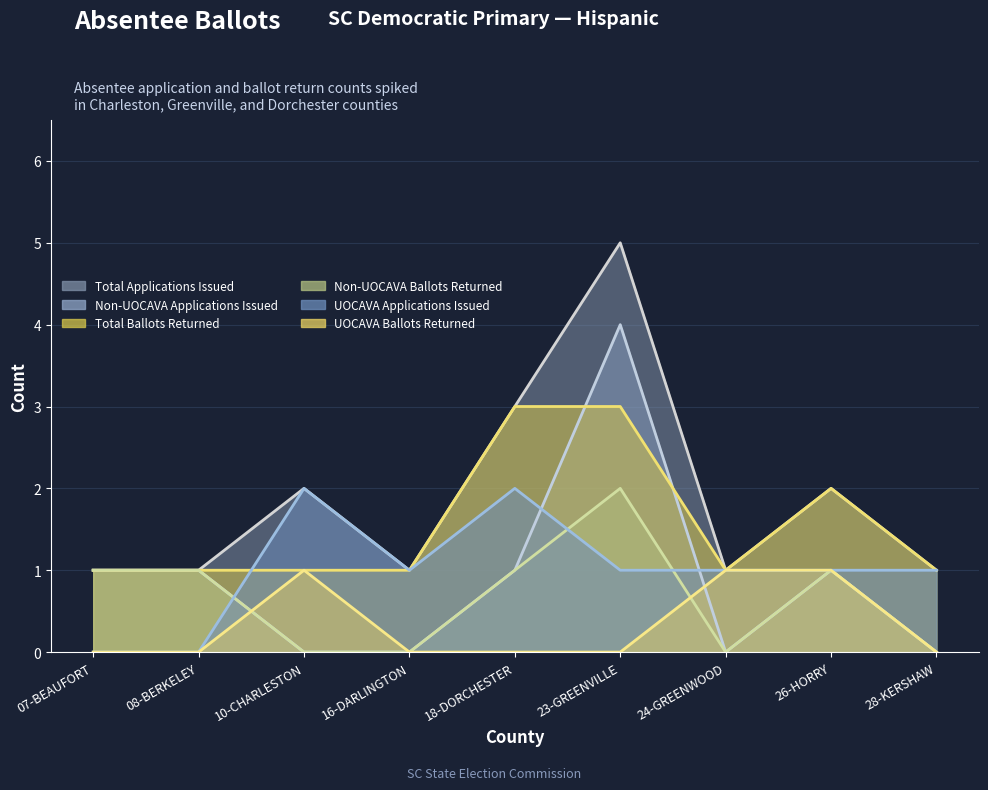

Reading left to right, what are all the values shown in this chart?

Total Applications Issued: 1	1	2	1	3	5	1	2	1
Non-UOCAVA Applications Issued: 1	1	0	0	1	4	0	1	0
Total Ballots Returned: 1	1	1	1	3	3	1	2	1
Non-UOCAVA Ballots Returned: 1	1	0	0	1	2	0	1	0
UOCAVA Applications Issued: 0	0	2	1	2	1	1	1	1
UOCAVA Ballots Returned: 0	0	1	0	0	0	1	1	0